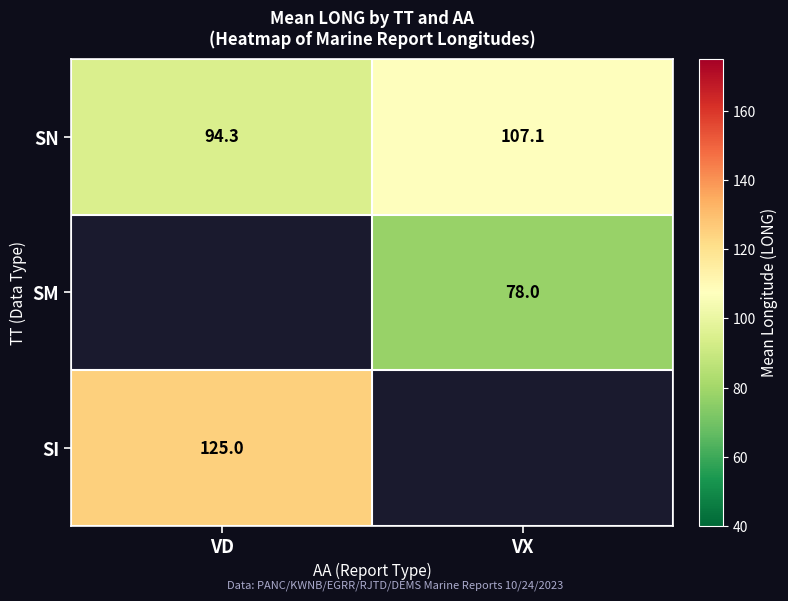

How many values in the SN series are below 107?

1